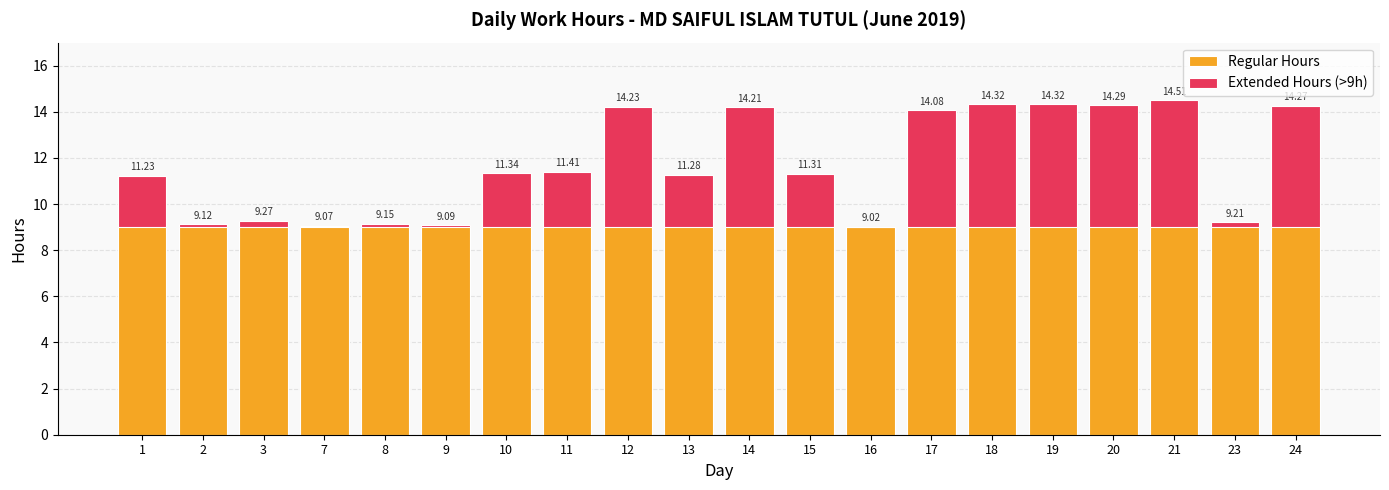

Is the value of Regular Hours at 16 greater than the value of Extended Hours (>9h) at 18?

Yes